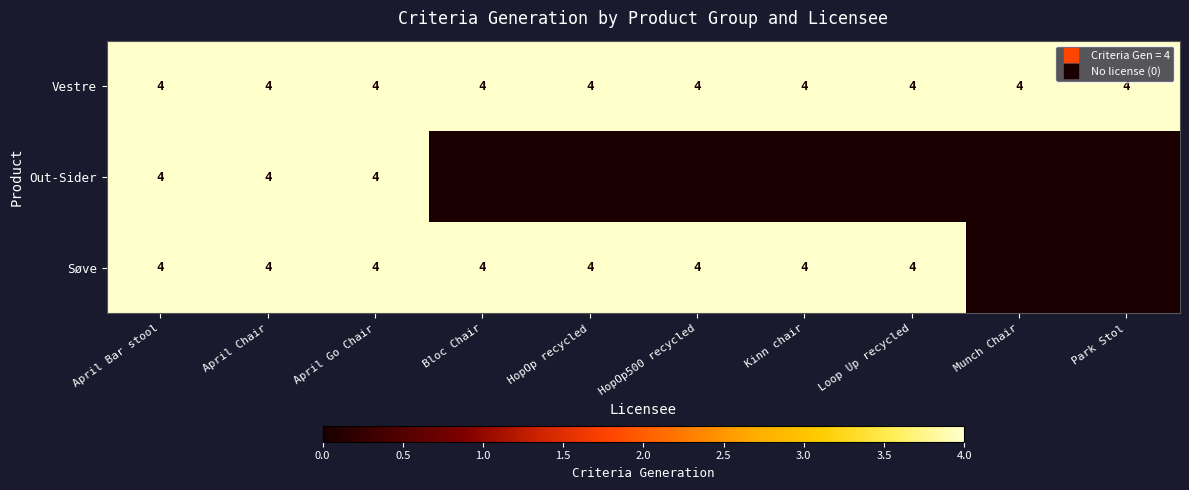

List the series in order of their peak value, highest first.

Vestre, Out-Sider, Søve